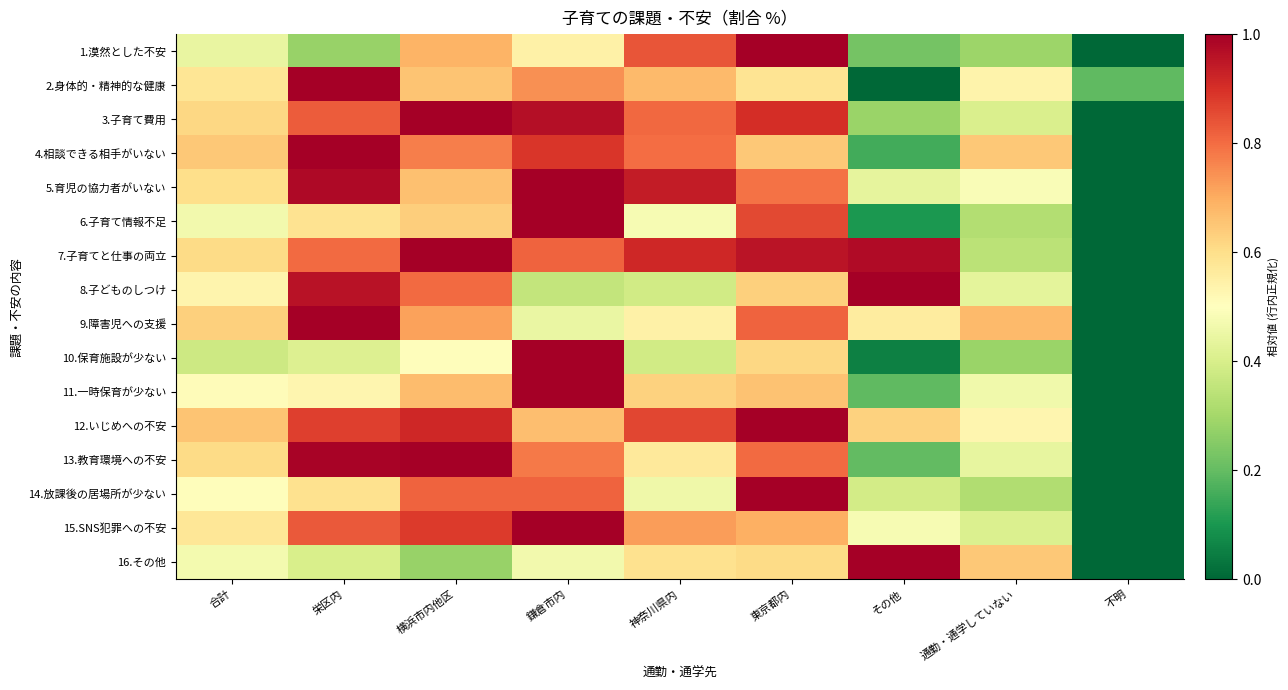

Reading left to right, extract all data points from this chart.

1.漠然とした不安: 合計=0.4	栄区内=0.3	横浜市内他区=0.7	鎌倉市内=0.5	神奈川県内=0.8	東京都内=1.0	その他=0.2	通勤・通学していない=0.3	不明=0.0
2.身体的・精神的な健康: 合計=0.6	栄区内=1.0	横浜市内他区=0.7	鎌倉市内=0.7	神奈川県内=0.7	東京都内=0.6	その他=0.0	通勤・通学していない=0.5	不明=0.2
3.子育て費用: 合計=0.6	栄区内=0.8	横浜市内他区=1.0	鎌倉市内=1.0	神奈川県内=0.8	東京都内=0.9	その他=0.3	通勤・通学していない=0.4	不明=0.0
4.相談できる相手がいない: 合計=0.6	栄区内=1.0	横浜市内他区=0.8	鎌倉市内=0.9	神奈川県内=0.8	東京都内=0.6	その他=0.2	通勤・通学していない=0.6	不明=0.0
5.育児の協力者がいない: 合計=0.6	栄区内=1.0	横浜市内他区=0.7	鎌倉市内=1.0	神奈川県内=0.9	東京都内=0.8	その他=0.4	通勤・通学していない=0.5	不明=0.0
6.子育て情報不足: 合計=0.5	栄区内=0.6	横浜市内他区=0.6	鎌倉市内=1.0	神奈川県内=0.5	東京都内=0.9	その他=0.1	通勤・通学していない=0.3	不明=0.0
7.子育てと仕事の両立: 合計=0.6	栄区内=0.8	横浜市内他区=1.0	鎌倉市内=0.8	神奈川県内=0.9	東京都内=1.0	その他=1.0	通勤・通学していない=0.3	不明=0.0
8.子どものしつけ: 合計=0.5	栄区内=1.0	横浜市内他区=0.8	鎌倉市内=0.4	神奈川県内=0.4	東京都内=0.6	その他=1.0	通勤・通学していない=0.4	不明=0.0
9.障害児への支援: 合計=0.6	栄区内=1.0	横浜市内他区=0.7	鎌倉市内=0.4	神奈川県内=0.5	東京都内=0.8	その他=0.6	通勤・通学していない=0.7	不明=0.0
10.保育施設が少ない: 合計=0.4	栄区内=0.4	横浜市内他区=0.5	鎌倉市内=1.0	神奈川県内=0.4	東京都内=0.6	その他=0.1	通勤・通学していない=0.3	不明=0.0
11.一時保育が少ない: 合計=0.5	栄区内=0.5	横浜市内他区=0.7	鎌倉市内=1.0	神奈川県内=0.6	東京都内=0.7	その他=0.2	通勤・通学していない=0.5	不明=0.0
12.いじめへの不安: 合計=0.7	栄区内=0.9	横浜市内他区=0.9	鎌倉市内=0.7	神奈川県内=0.9	東京都内=1.0	その他=0.6	通勤・通学していない=0.5	不明=0.0
13.教育環境への不安: 合計=0.6	栄区内=1.0	横浜市内他区=1.0	鎌倉市内=0.8	神奈川県内=0.6	東京都内=0.8	その他=0.2	通勤・通学していない=0.4	不明=0.0
14.放課後の居場所が少ない: 合計=0.5	栄区内=0.6	横浜市内他区=0.8	鎌倉市内=0.8	神奈川県内=0.5	東京都内=1.0	その他=0.4	通勤・通学していない=0.3	不明=0.0
15.SNS犯罪への不安: 合計=0.6	栄区内=0.8	横浜市内他区=0.9	鎌倉市内=1.0	神奈川県内=0.7	東京都内=0.7	その他=0.5	通勤・通学していない=0.4	不明=0.0
16.その他: 合計=0.5	栄区内=0.4	横浜市内他区=0.3	鎌倉市内=0.5	神奈川県内=0.6	東京都内=0.6	その他=1.0	通勤・通学していない=0.6	不明=0.0